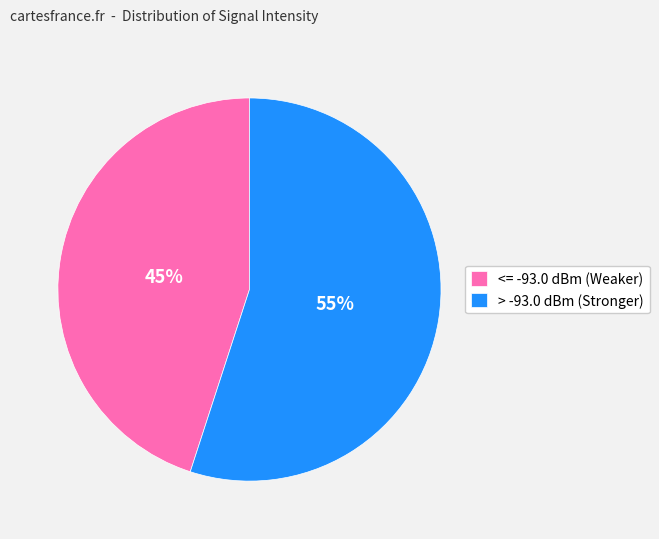

Is there any slice that represents more than half of the pie?

Yes